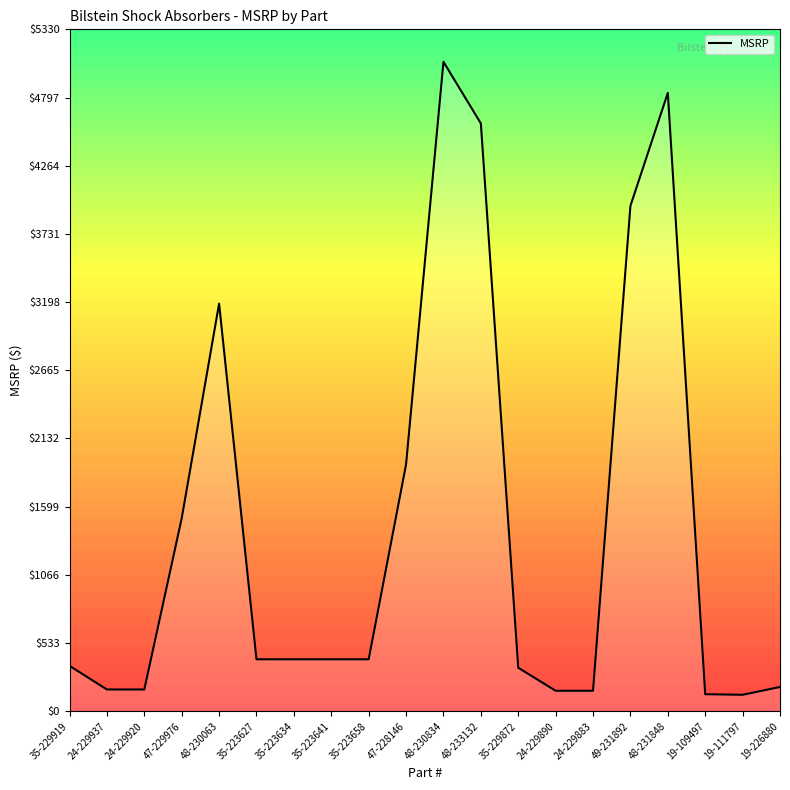

Where is the first local maximum?

48-230063